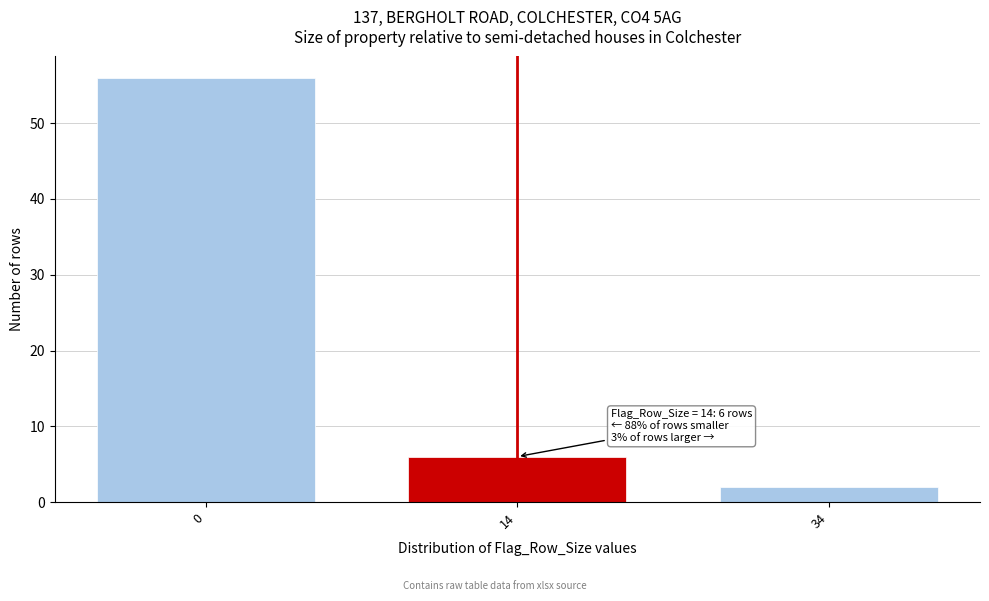

Reading left to right, what are all the values shown in this chart?

0=56	14=6	34=2